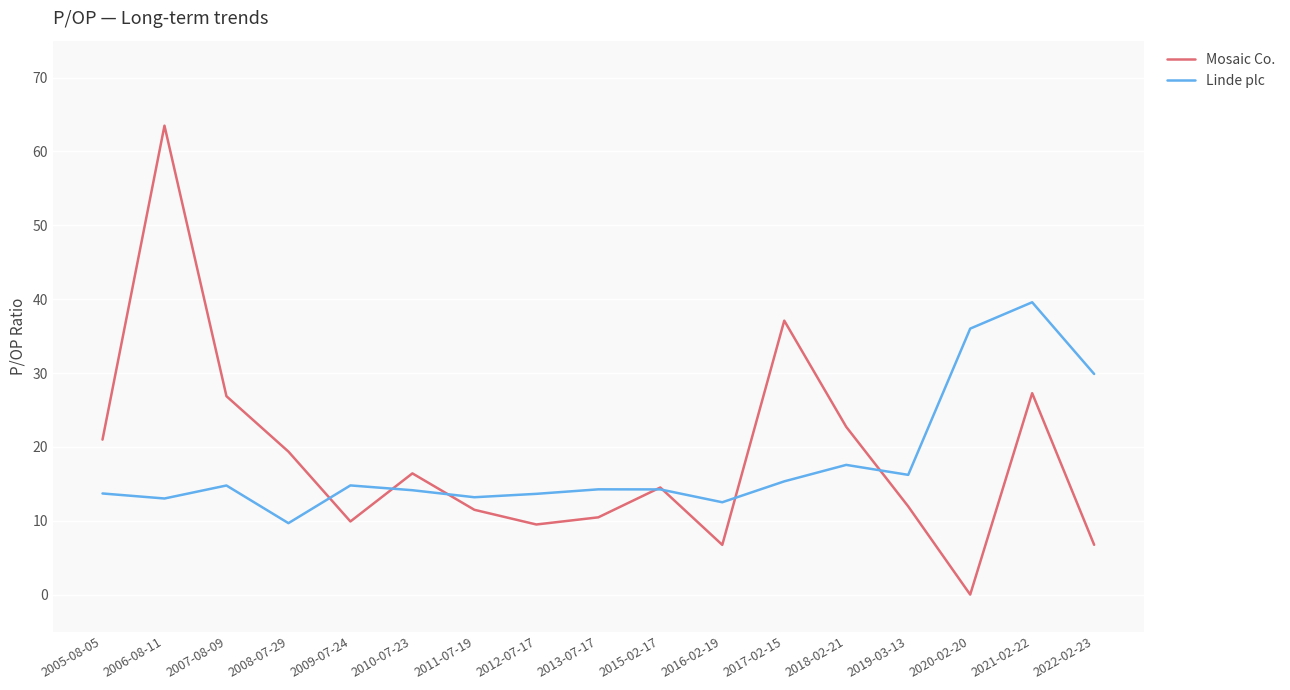

What are all the series names shown in the legend?

Mosaic Co., Linde plc